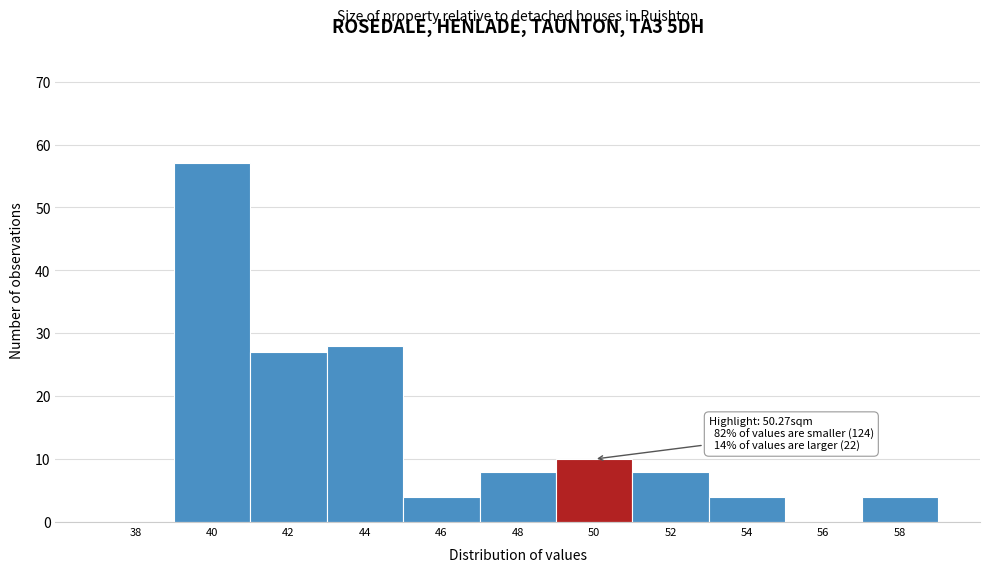

Reading left to right, what are all the values shown in this chart?

38=0	40=57	42=27	44=28	46=4	48=8	50=10	52=8	54=4	56=0	58=4